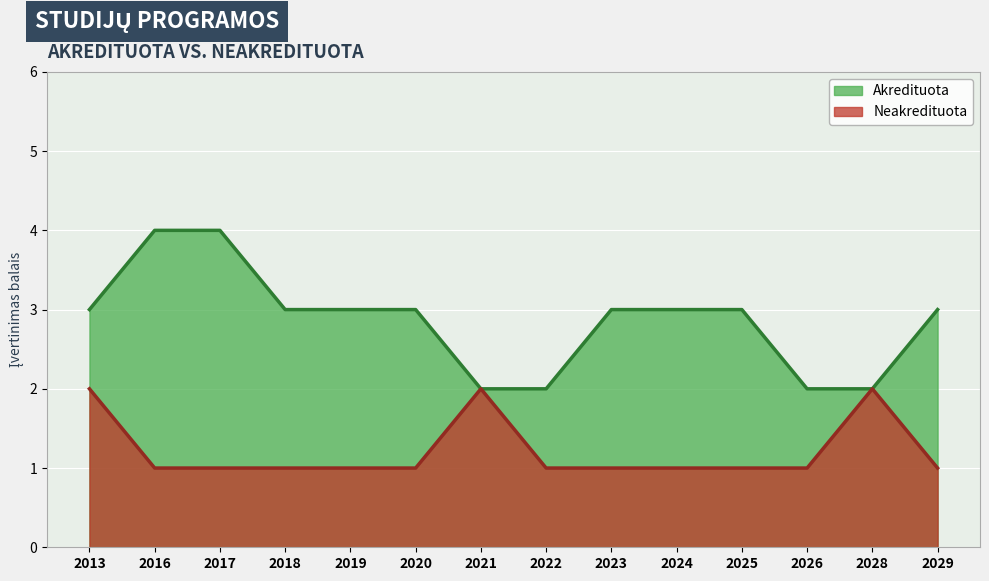

How many values in the Akredituota series are below 3?

4